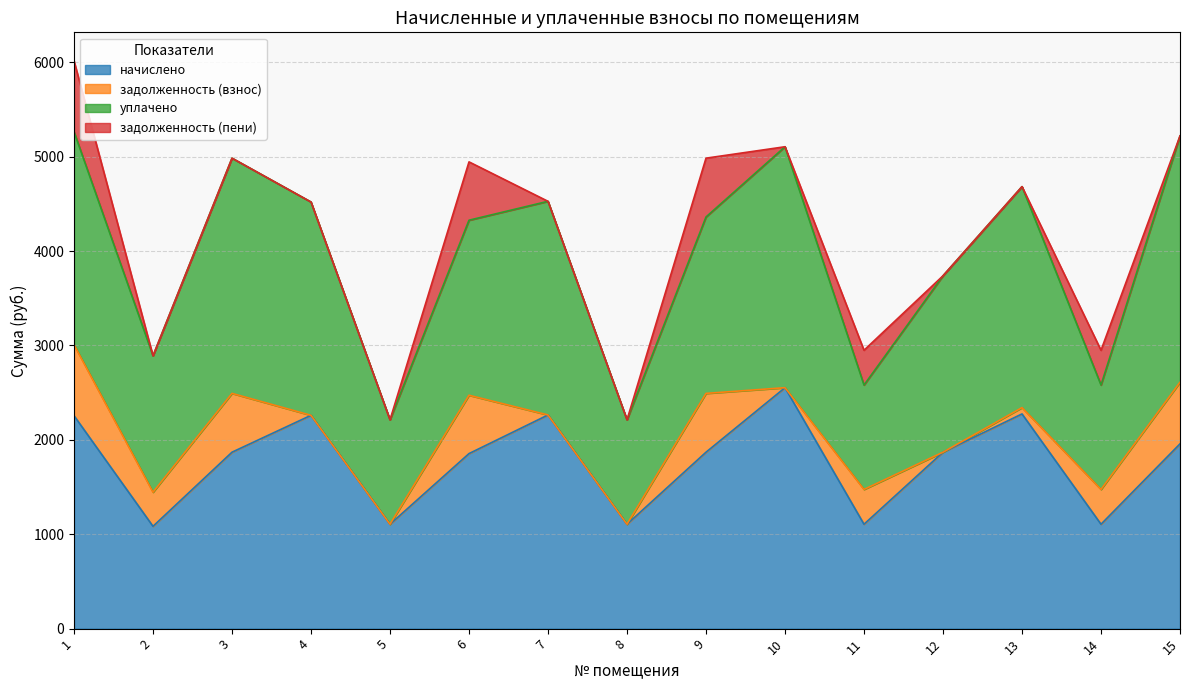

Which has a higher value, 14 or 7?

7